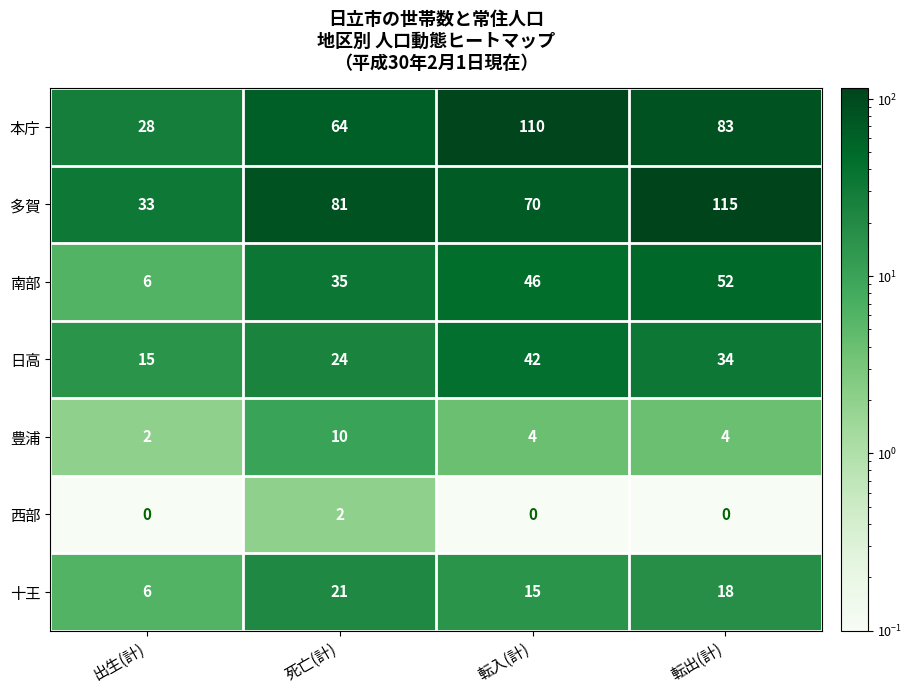

What is the average value of the 本庁 series?

71